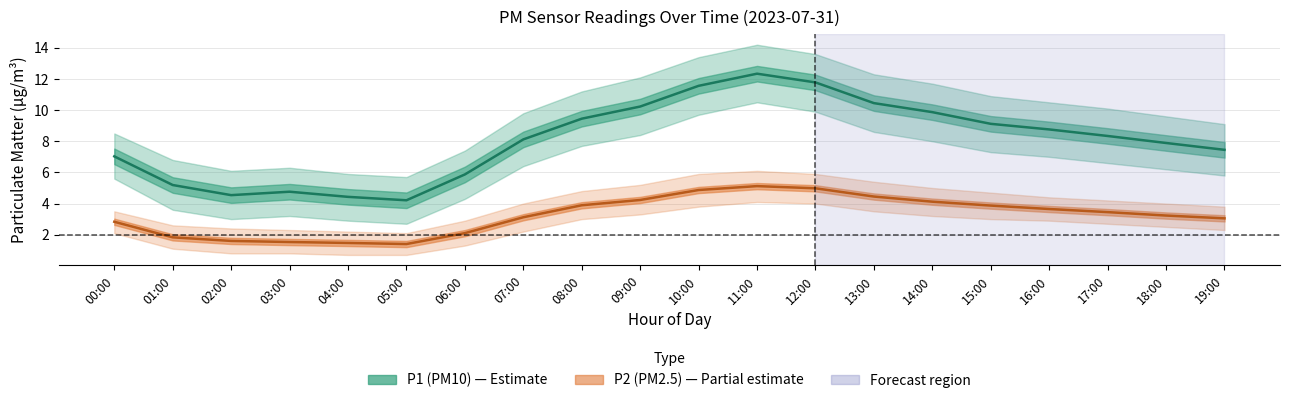

At which label does P1 first exceed 8?

07:00